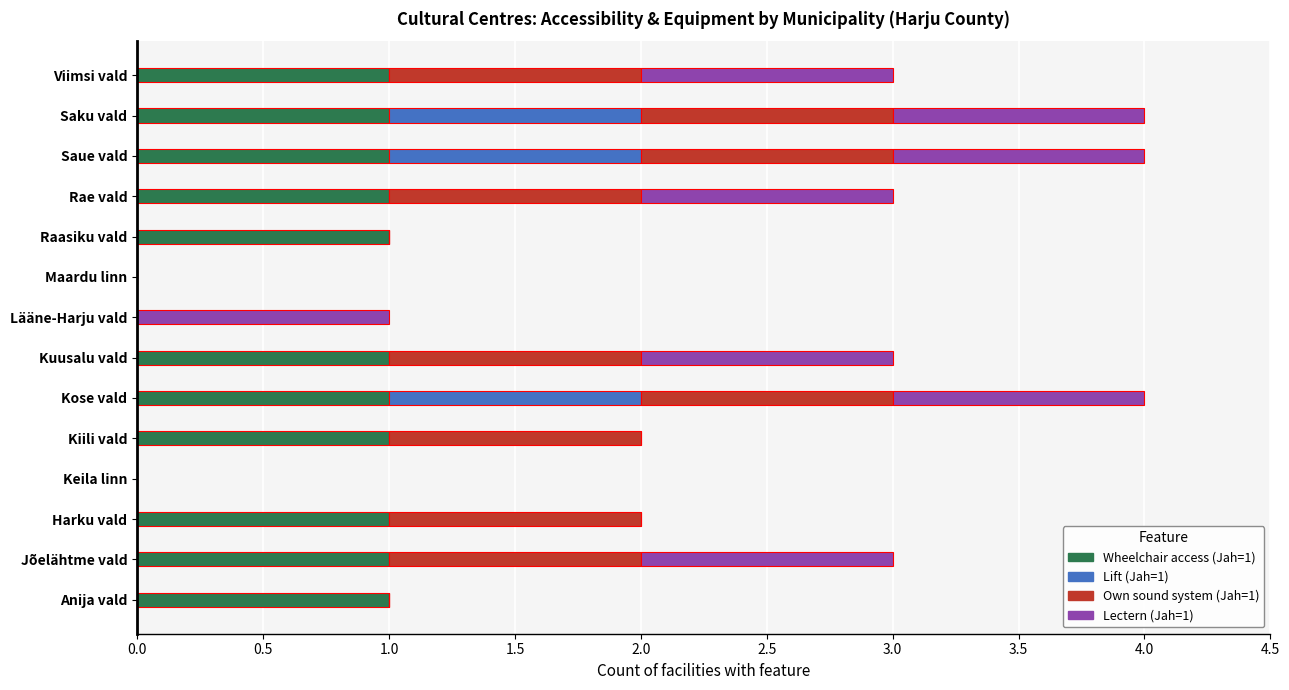

The value of Wheelchair access (Jah=1) at Maardu linn is 0. True or false?

True